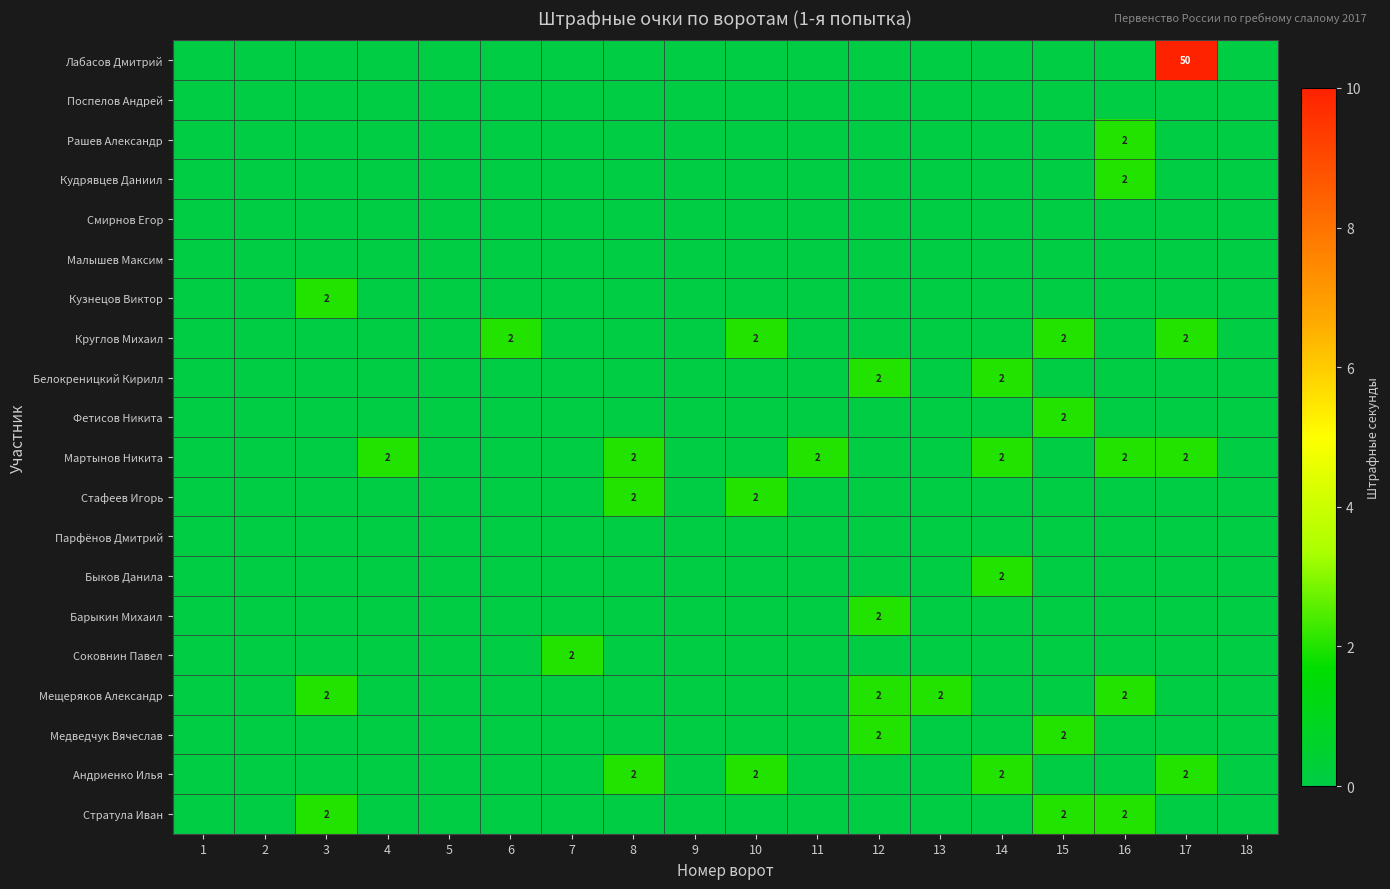

Is it true that Мещеряков Александр equals 2 at 3?

True